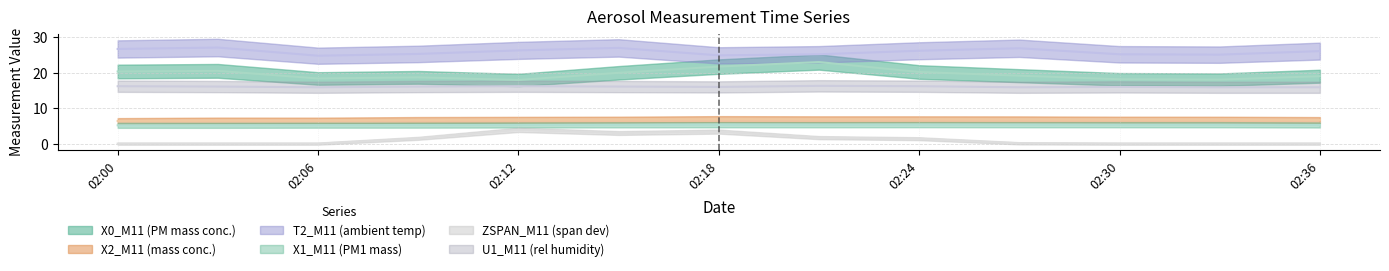

The X0_M11 (PM mass conc.) series shows 29.9 at 02:30. True or false?

False